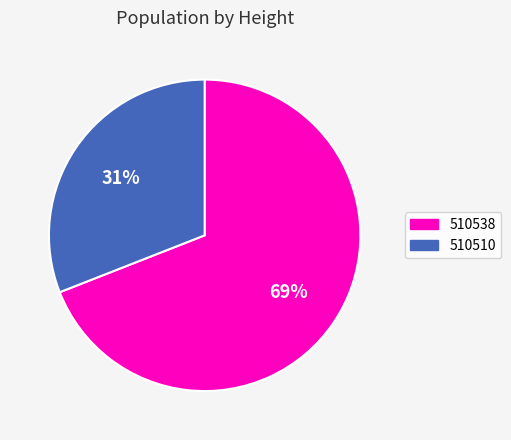

The 510510 slice represents 25% of the pie. True or false?

False